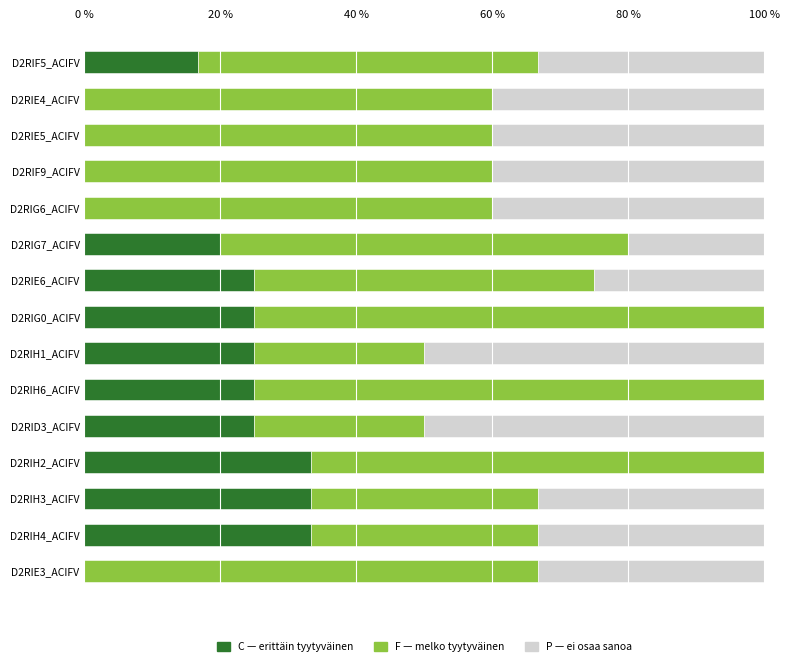

What is the total value across all series at D2RIG7_ACIFV?

100.0